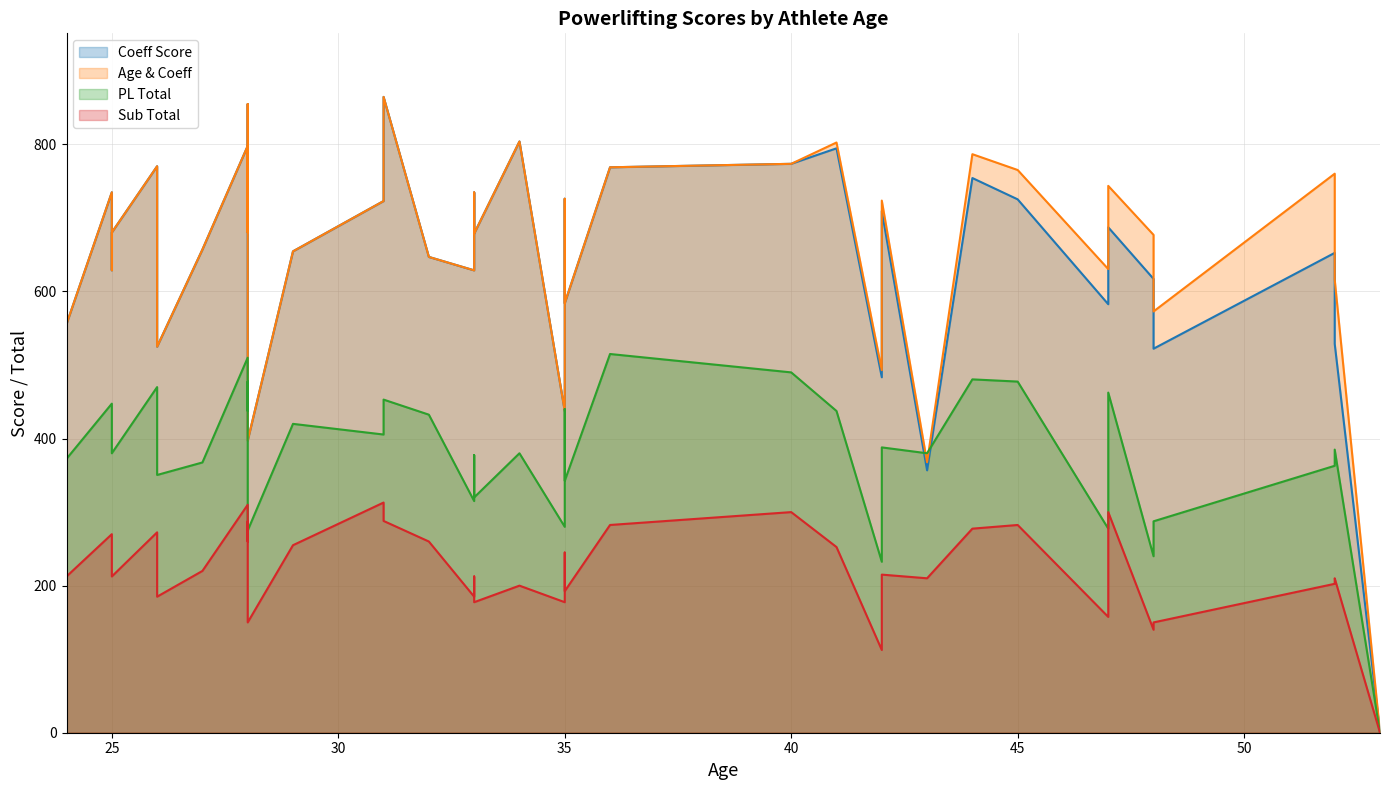

In Coeff Score, how many points are lower than both neighbors (excluding endpoints)?

10